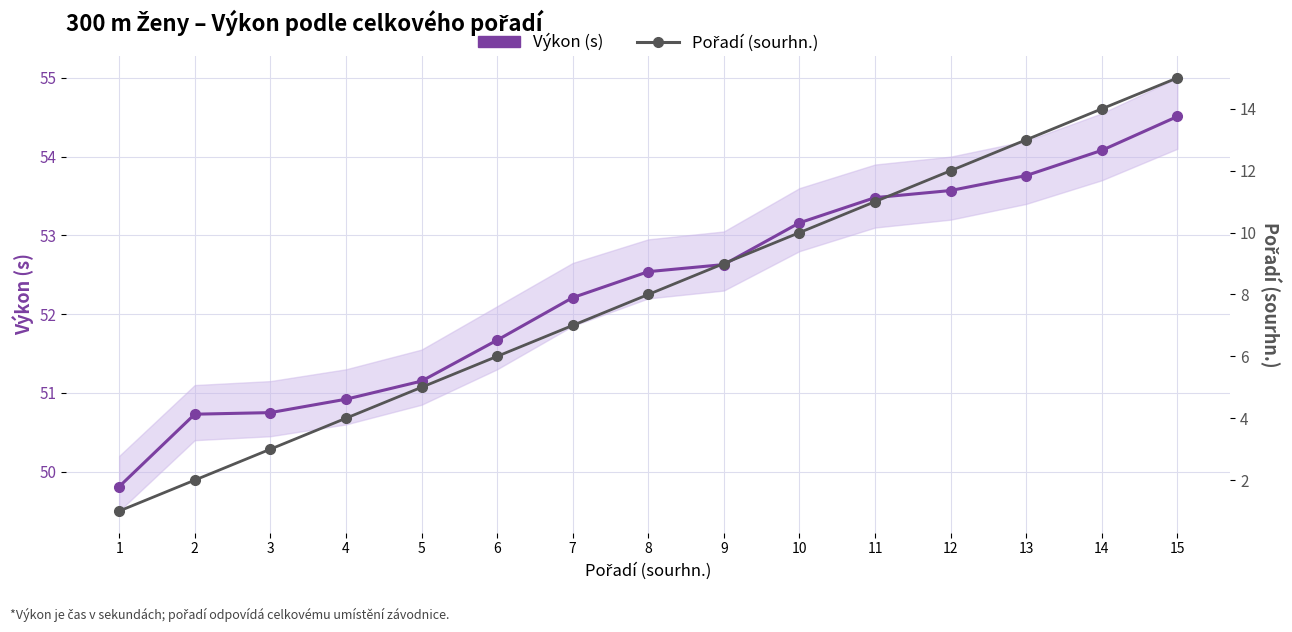

True or false: Pořadí (sourhn.) and Výkon (s) cross at least once.

False